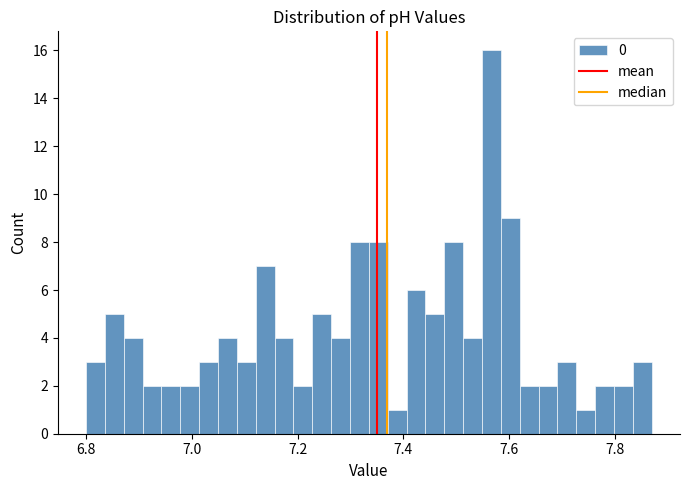

Around what value on the x-axis is the tallest bar? Give the approximate position of its centre, as read against the axis.

7.56